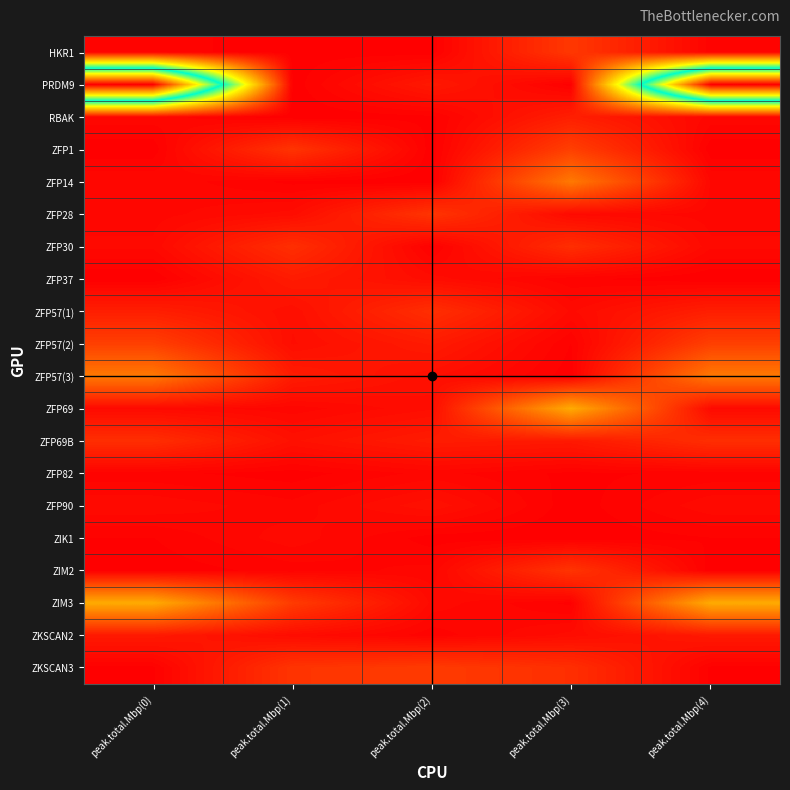

Reading left to right, extract all data points from this chart.

HKR1: peak.total.Mbp(0)=0.3	peak.total.Mbp(1)=0.1	peak.total.Mbp(2)=0.1	peak.total.Mbp(3)=3.9	peak.total.Mbp(4)=0.3
PRDM9: peak.total.Mbp(0)=52.6	peak.total.Mbp(1)=0.1	peak.total.Mbp(2)=1.8	peak.total.Mbp(3)=0.1	peak.total.Mbp(4)=52.6
RBAK: peak.total.Mbp(0)=0.6	peak.total.Mbp(1)=0.1	peak.total.Mbp(2)=0.2	peak.total.Mbp(3)=2.2	peak.total.Mbp(4)=0.6
ZFP1: peak.total.Mbp(0)=0.1	peak.total.Mbp(1)=3.7	peak.total.Mbp(2)=0.1	peak.total.Mbp(3)=4.4	peak.total.Mbp(4)=0.1
ZFP14: peak.total.Mbp(0)=0.6	peak.total.Mbp(1)=0.2	peak.total.Mbp(2)=0.1	peak.total.Mbp(3)=8.4	peak.total.Mbp(4)=0.6
ZFP28: peak.total.Mbp(0)=0.6	peak.total.Mbp(1)=0.9	peak.total.Mbp(2)=3.7	peak.total.Mbp(3)=0.8	peak.total.Mbp(4)=0.6
ZFP30: peak.total.Mbp(0)=0.7	peak.total.Mbp(1)=3.3	peak.total.Mbp(2)=0.2	peak.total.Mbp(3)=3.2	peak.total.Mbp(4)=0.7
ZFP37: peak.total.Mbp(0)=0.0	peak.total.Mbp(1)=1.9	peak.total.Mbp(2)=0.9	peak.total.Mbp(3)=0.3	peak.total.Mbp(4)=0.0
ZFP57(1): peak.total.Mbp(0)=2.2	peak.total.Mbp(1)=1.1	peak.total.Mbp(2)=3.3	peak.total.Mbp(3)=0.8	peak.total.Mbp(4)=2.2
ZFP57(2): peak.total.Mbp(0)=4.4	peak.total.Mbp(1)=1.0	peak.total.Mbp(2)=1.9	peak.total.Mbp(3)=0.2	peak.total.Mbp(4)=4.4
ZFP57(3): peak.total.Mbp(0)=8.4	peak.total.Mbp(1)=2.0	peak.total.Mbp(2)=1.1	peak.total.Mbp(3)=0.1	peak.total.Mbp(4)=8.4
ZFP69: peak.total.Mbp(0)=0.8	peak.total.Mbp(1)=0.5	peak.total.Mbp(2)=1.0	peak.total.Mbp(3)=11.8	peak.total.Mbp(4)=0.8
ZFP69B: peak.total.Mbp(0)=3.2	peak.total.Mbp(1)=1.2	peak.total.Mbp(2)=2.0	peak.total.Mbp(3)=1.8	peak.total.Mbp(4)=3.2
ZFP82: peak.total.Mbp(0)=0.3	peak.total.Mbp(1)=0.1	peak.total.Mbp(2)=0.5	peak.total.Mbp(3)=0.2	peak.total.Mbp(4)=0.3
ZFP90: peak.total.Mbp(0)=0.8	peak.total.Mbp(1)=0.5	peak.total.Mbp(2)=1.2	peak.total.Mbp(3)=0.1	peak.total.Mbp(4)=0.8
ZIK1: peak.total.Mbp(0)=0.2	peak.total.Mbp(1)=0.8	peak.total.Mbp(2)=0.1	peak.total.Mbp(3)=0.1	peak.total.Mbp(4)=0.2
ZIM2: peak.total.Mbp(0)=0.1	peak.total.Mbp(1)=0.3	peak.total.Mbp(2)=0.5	peak.total.Mbp(3)=3.7	peak.total.Mbp(4)=0.1
ZIM3: peak.total.Mbp(0)=11.8	peak.total.Mbp(1)=4.1	peak.total.Mbp(2)=0.8	peak.total.Mbp(3)=0.2	peak.total.Mbp(4)=11.8
ZKSCAN2: peak.total.Mbp(0)=1.8	peak.total.Mbp(1)=0.9	peak.total.Mbp(2)=0.3	peak.total.Mbp(3)=0.9	peak.total.Mbp(4)=1.8
ZKSCAN3: peak.total.Mbp(0)=0.2	peak.total.Mbp(1)=3.7	peak.total.Mbp(2)=4.1	peak.total.Mbp(3)=3.3	peak.total.Mbp(4)=0.2